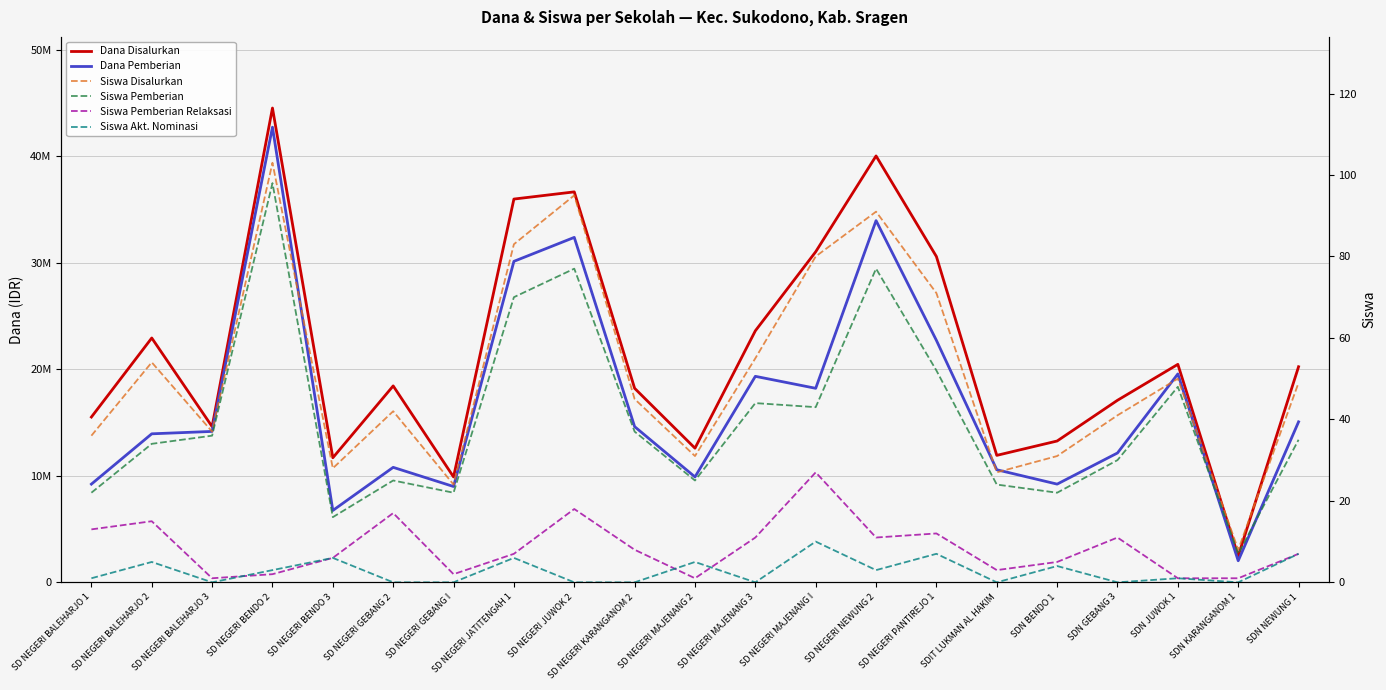

True or false: Siswa Akt. Nominasi and Siswa Disalurkan intersect in this chart.

False